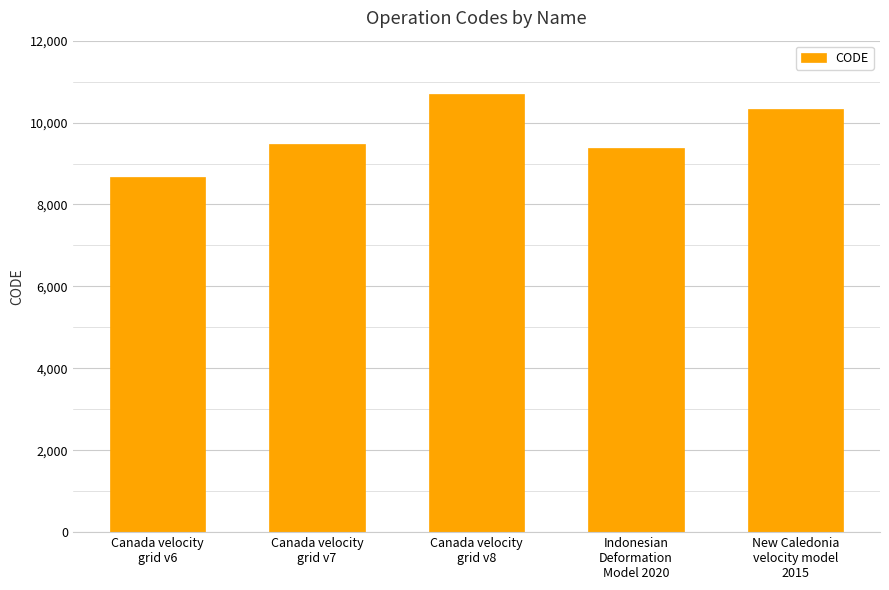

Between Canada velocity
grid v7 and Canada velocity
grid v6, which is larger?

Canada velocity
grid v7